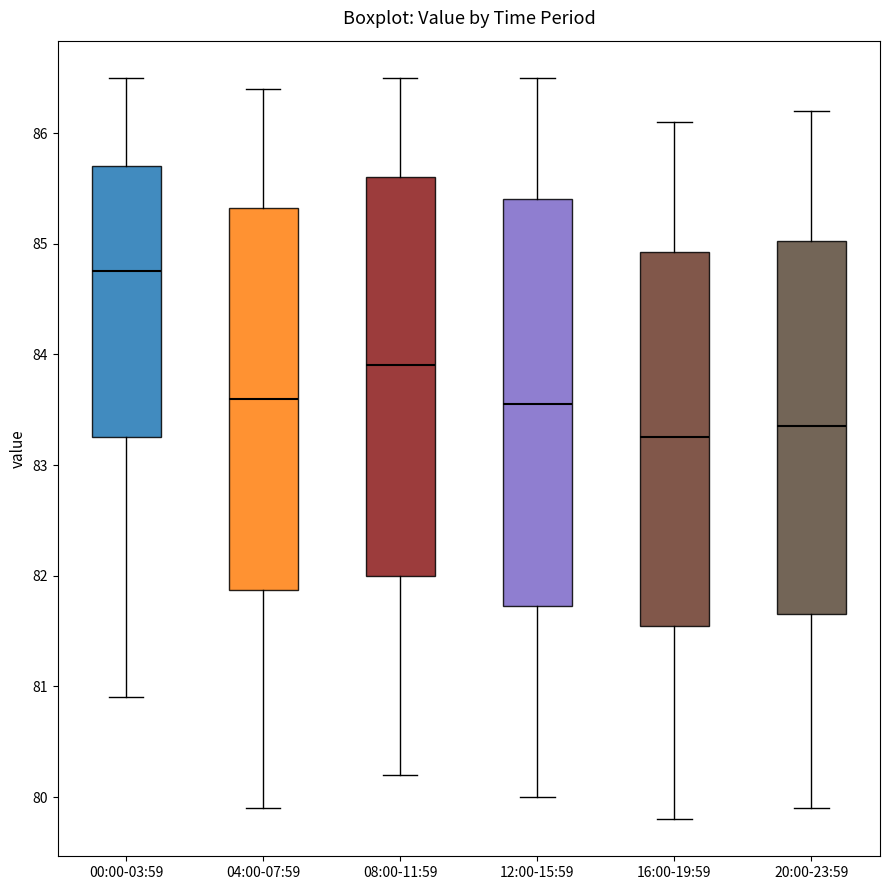

Which box's median line is the highest?

00:00-03:59